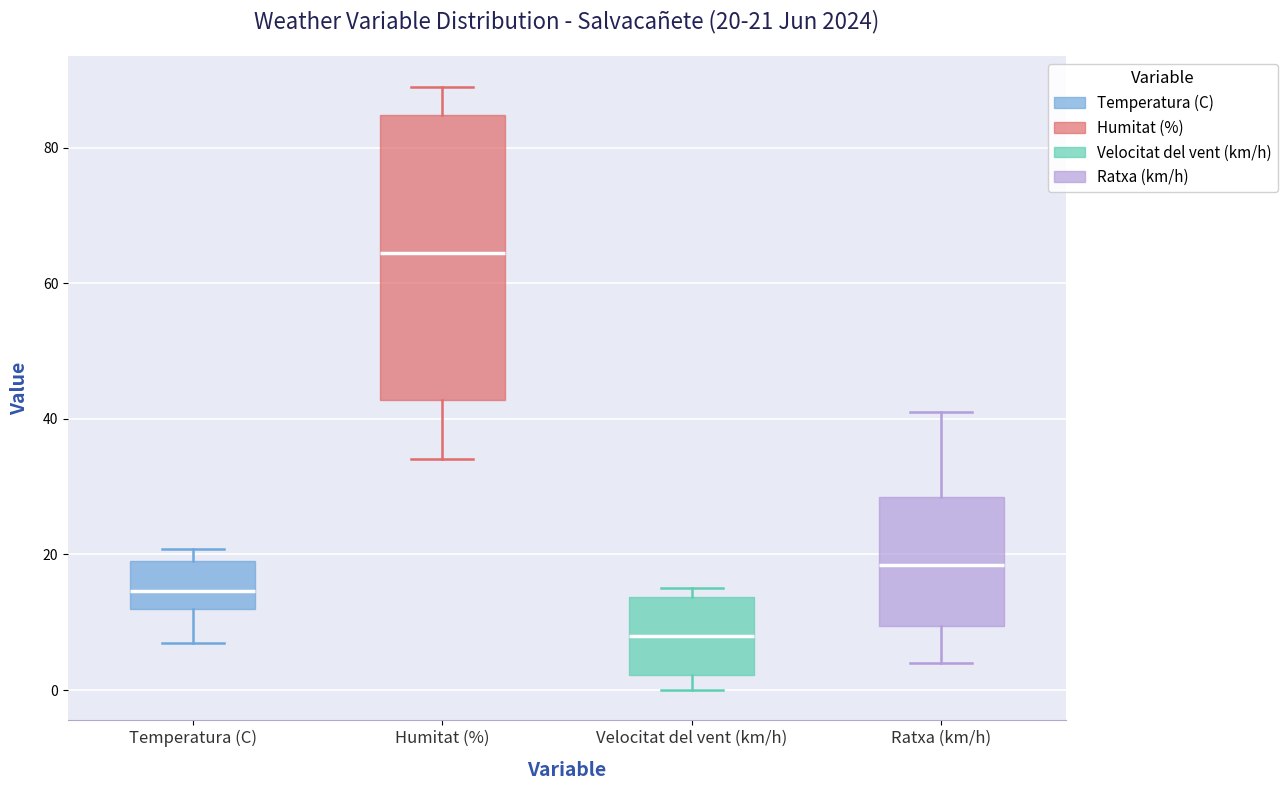

Which box is the tallest, from its lower edge to its upper edge?

Humitat (%)